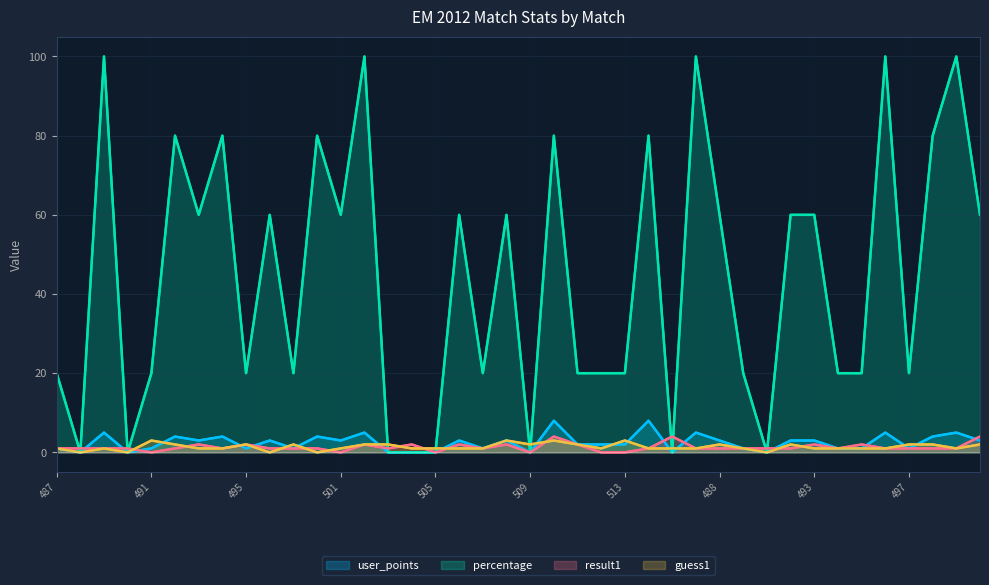

What is the average value of the guess1 series?

1